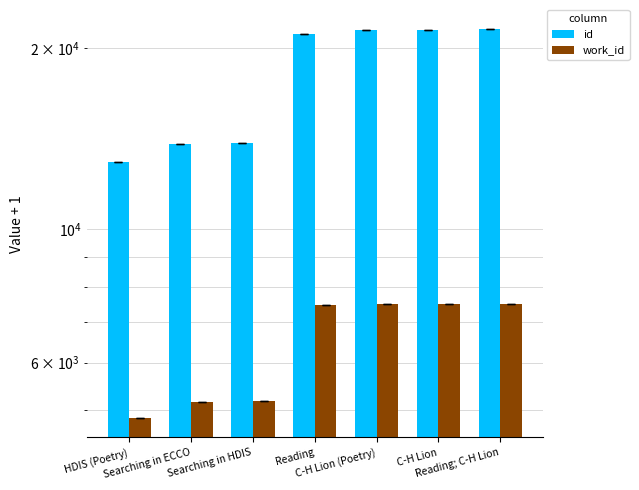

What is the average value of the work_id series?

6454.1